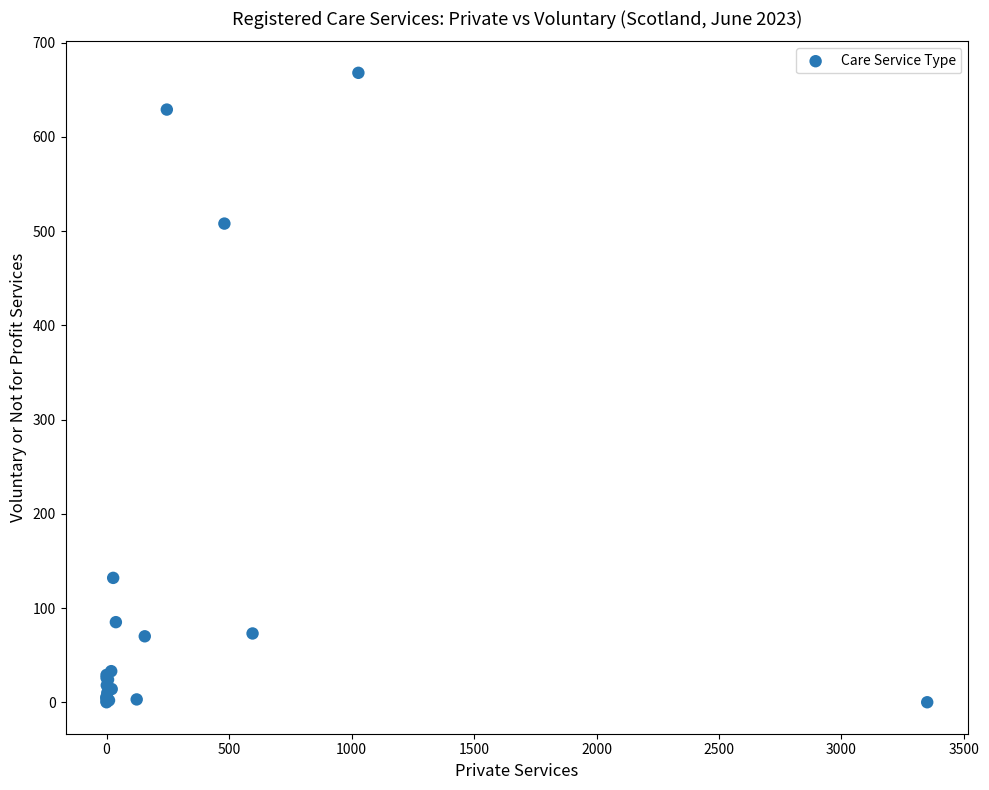

What Y value in the scatter plot is closest to 334?

508